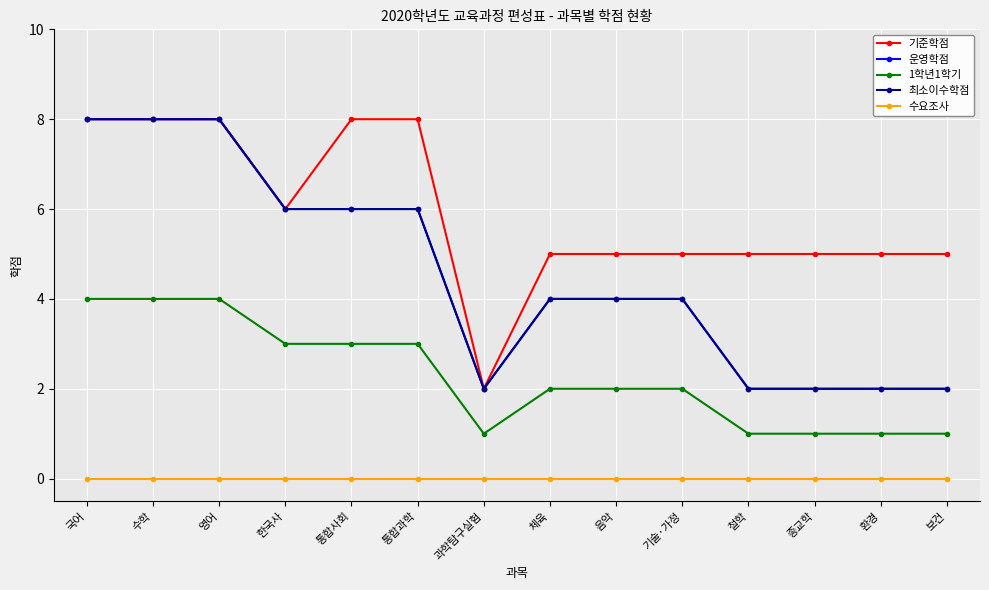

Reading left to right, transcribe all the data shown in this chart.

기준학점: 국어=8	수학=8	영어=8	한국사=6	통합사회=8	통합과학=8	과학탐구실험=2	체육=5	음악=5	기술·가정=5	철학=5	종교학=5	환경=5	보건=5
운영학점: 국어=8	수학=8	영어=8	한국사=6	통합사회=6	통합과학=6	과학탐구실험=2	체육=4	음악=4	기술·가정=4	철학=2	종교학=2	환경=2	보건=2
1학년1학기: 국어=4	수학=4	영어=4	한국사=3	통합사회=3	통합과학=3	과학탐구실험=1	체육=2	음악=2	기술·가정=2	철학=1	종교학=1	환경=1	보건=1
최소이수학점: 국어=8	수학=8	영어=8	한국사=6	통합사회=6	통합과학=6	과학탐구실험=2	체육=4	음악=4	기술·가정=4	철학=2	종교학=2	환경=2	보건=2
수요조사: 국어=0	수학=0	영어=0	한국사=0	통합사회=0	통합과학=0	과학탐구실험=0	체육=0	음악=0	기술·가정=0	철학=0	종교학=0	환경=0	보건=0